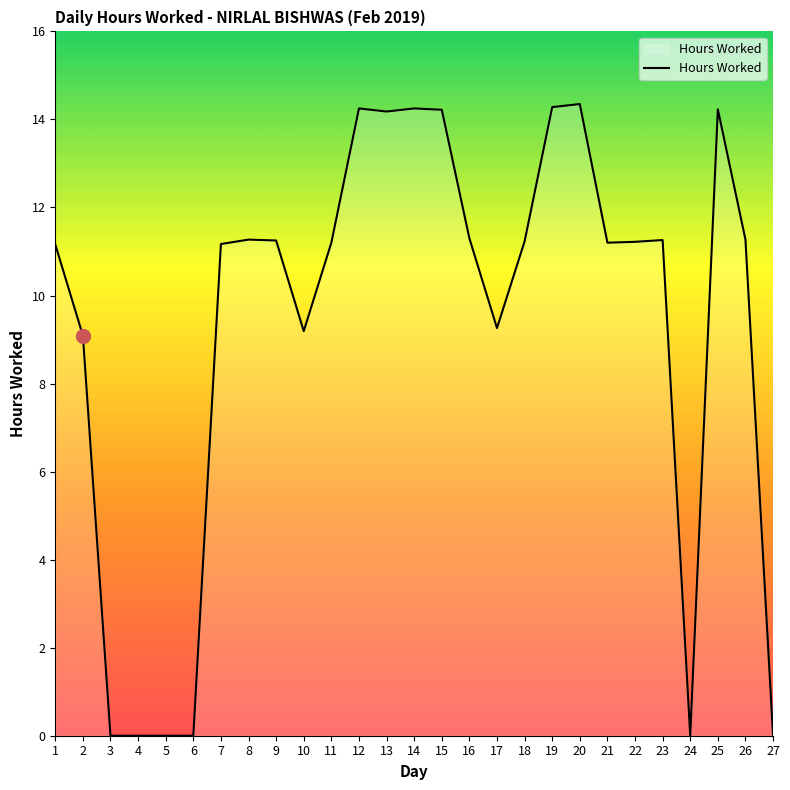

How many categories are shown in the chart?

27